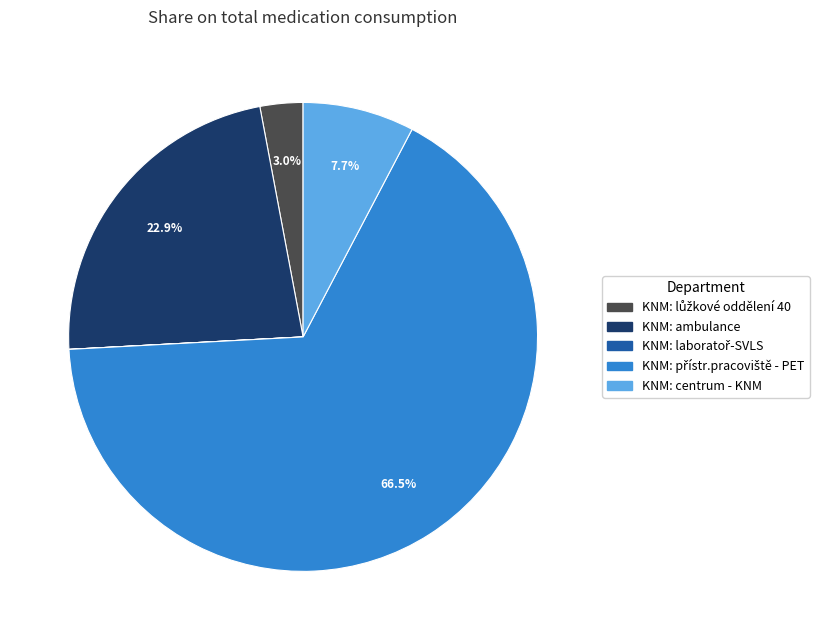

To the nearest percent, what is the difference between the largest and smallest slice percentages?

66%